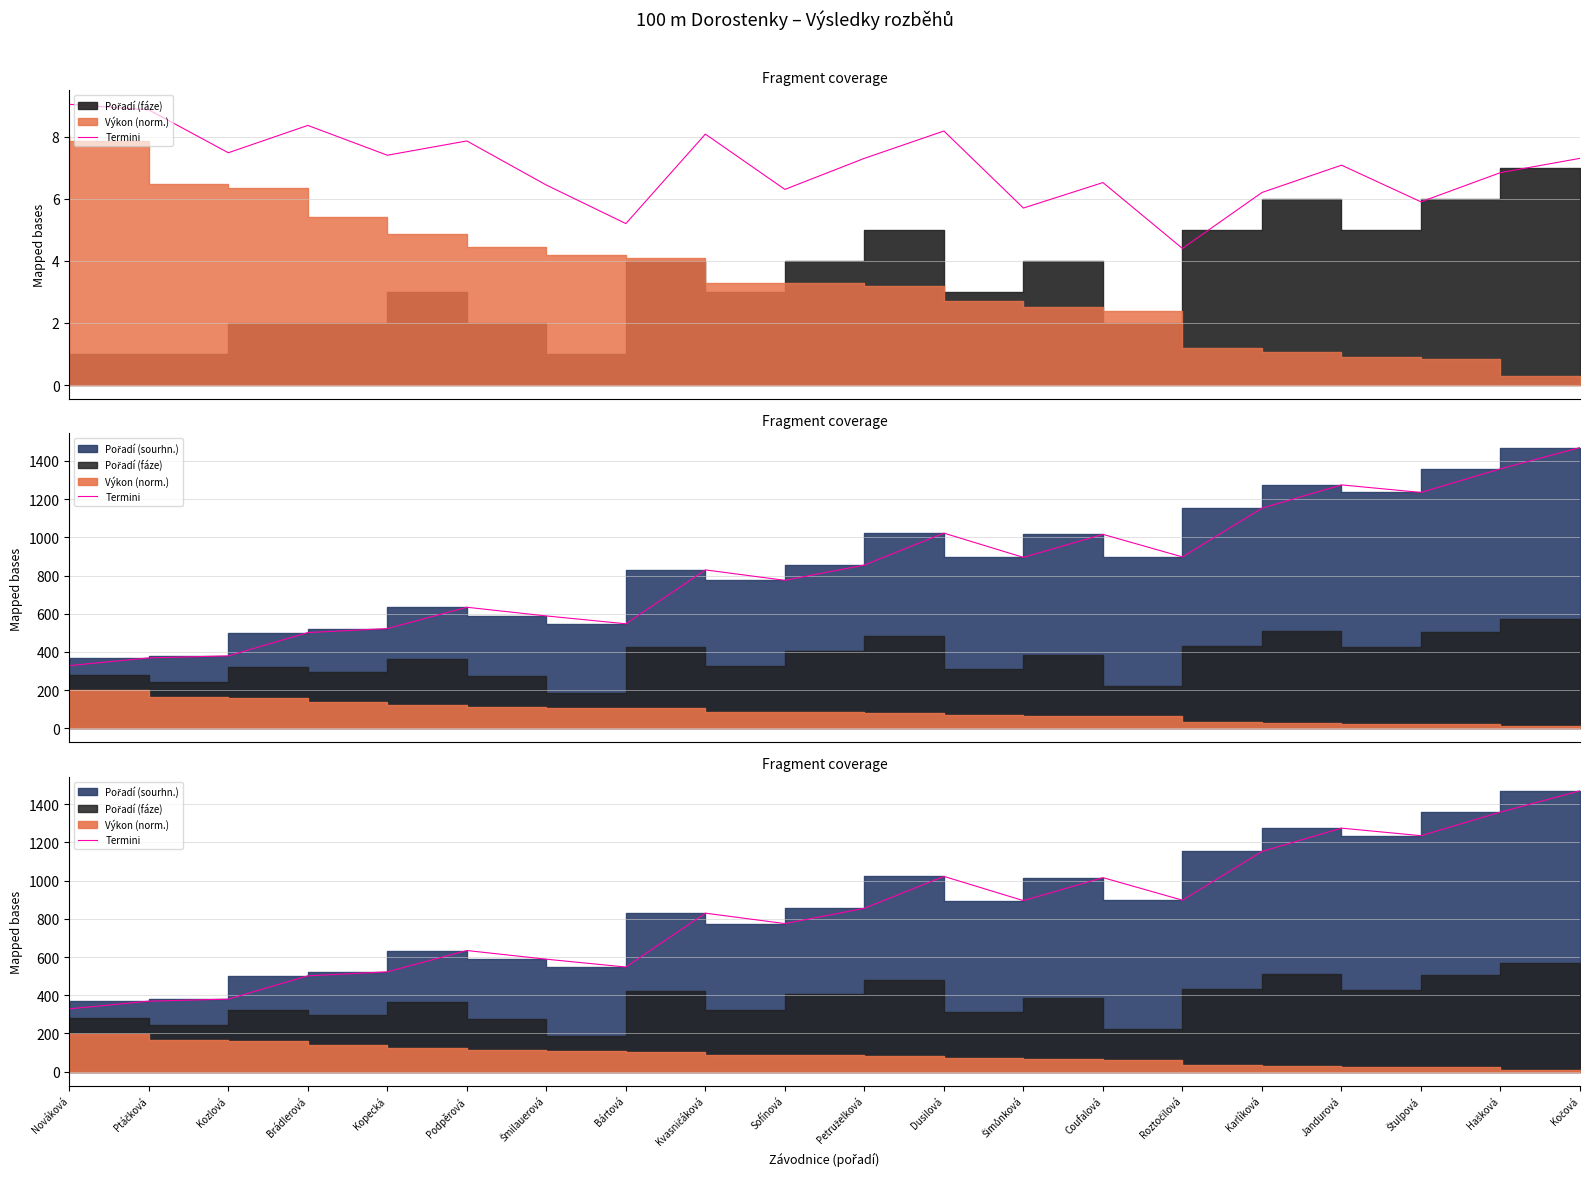

What is the label of the 16th point from the left?

Karlíková